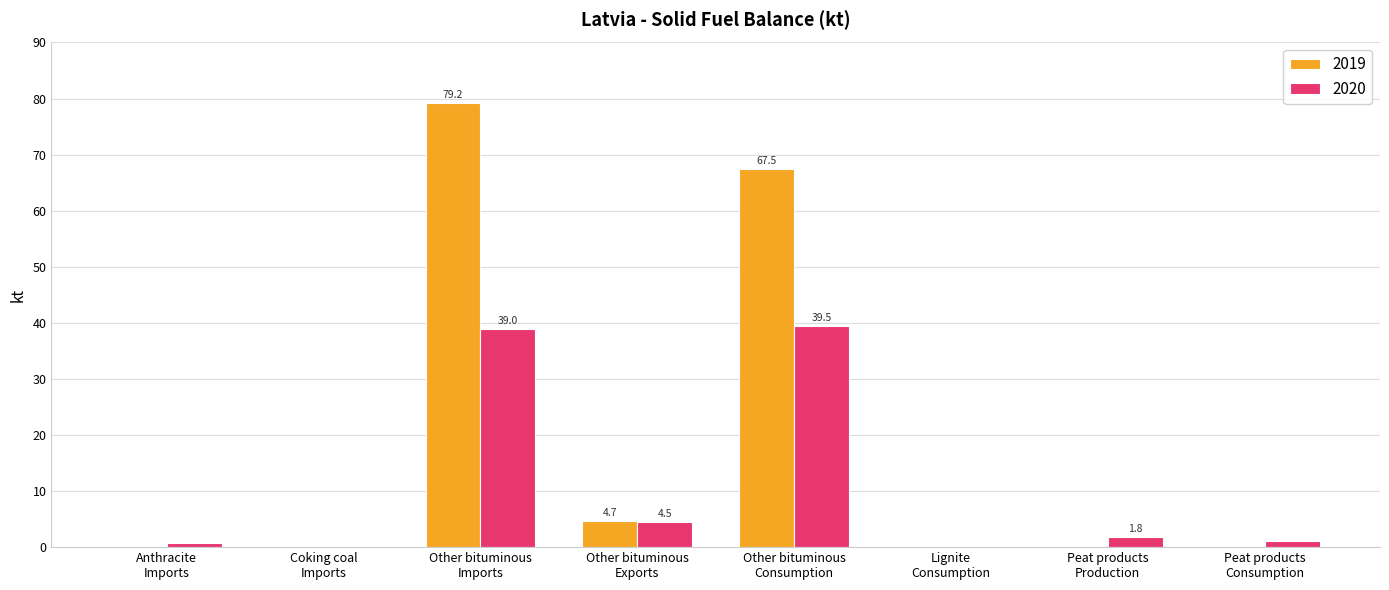

Count the number of data series in this chart.

2